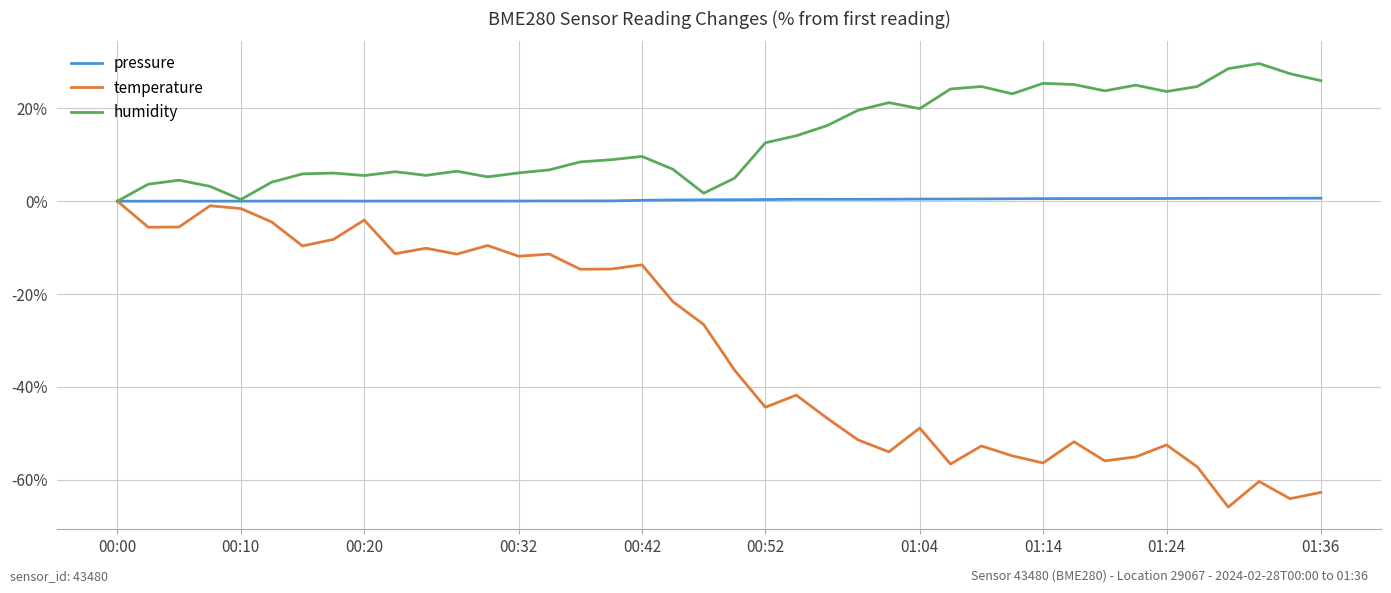

Which series has the largest total across all categories?

humidity